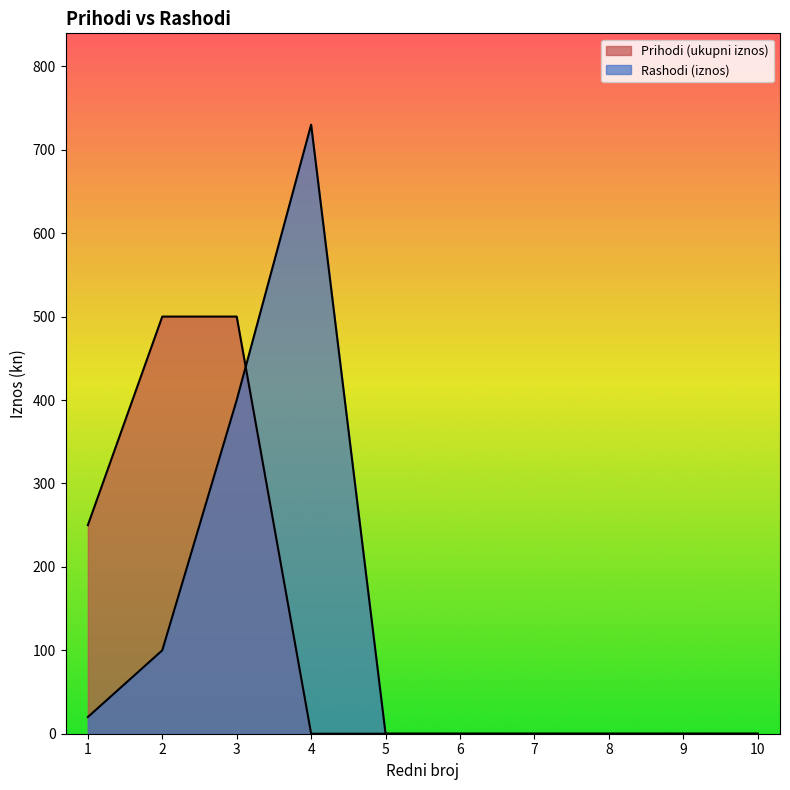

How many positive values does the Prihodi (ukupni iznos) series have?

3